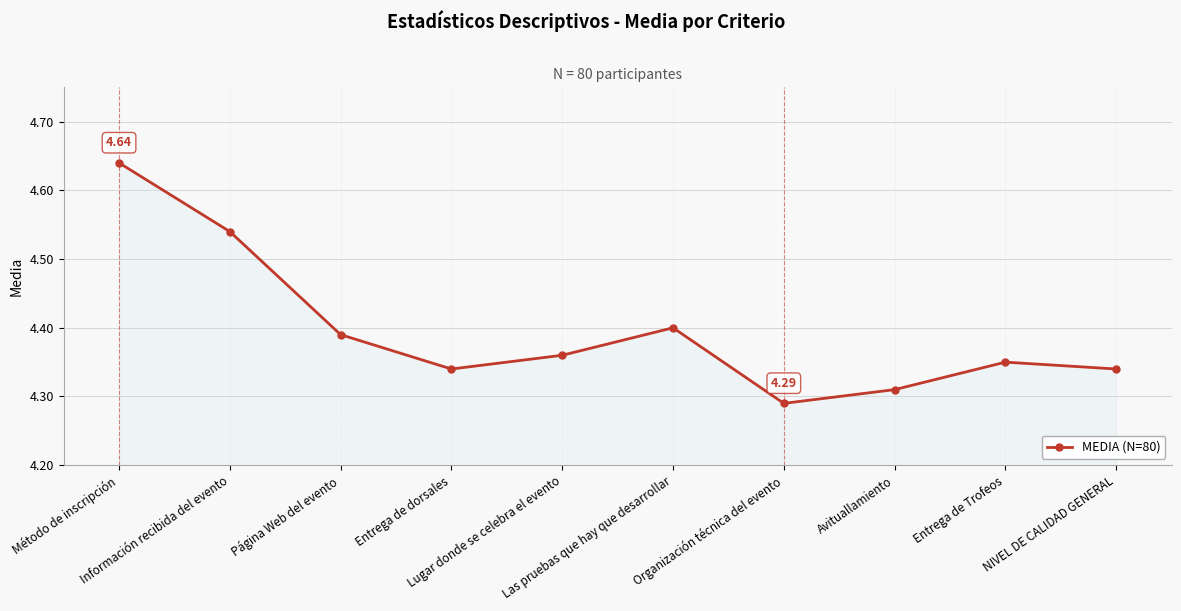

The chart shows a value of 2.6 at Página Web del evento. True or false?

False